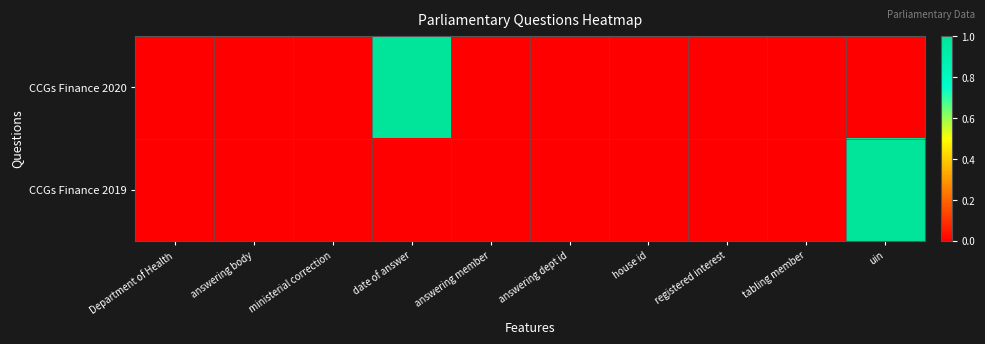

Which has a higher value, house id or answering dept id?

house id